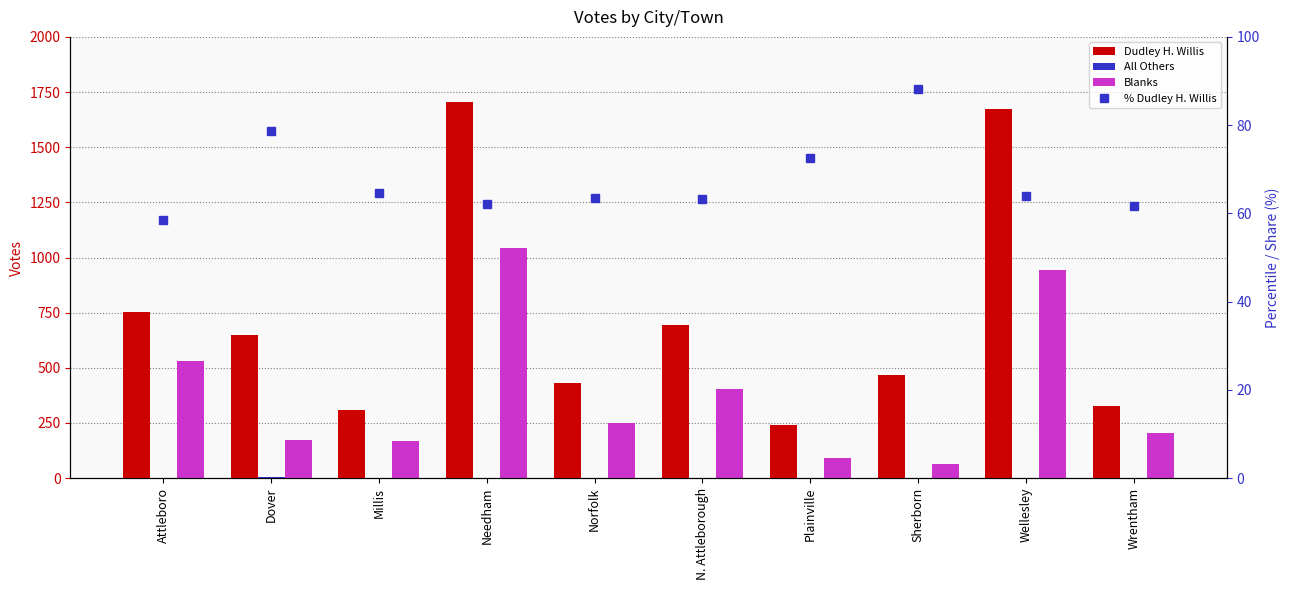

Which has a higher value, Needham or Wrentham?

Needham